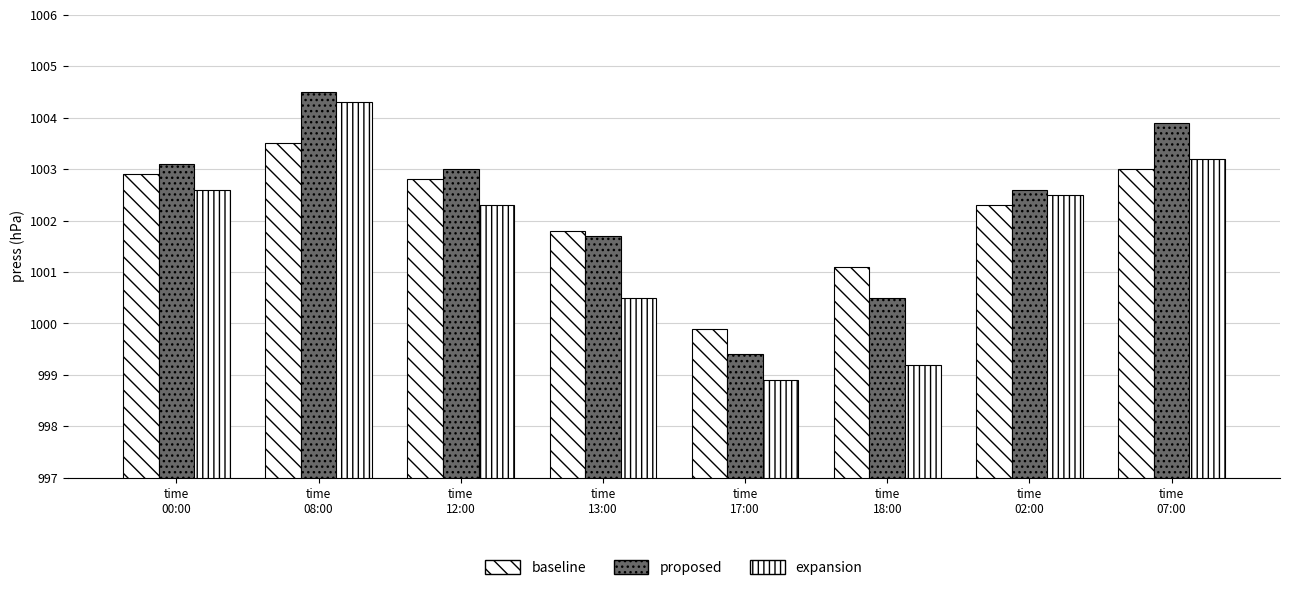

Reading left to right, what are all the values shown in this chart?

baseline: 1002.9	1003.5	1002.8	1001.8	999.9	1001.1	1002.3	1003.0
proposed: 1003.1	1004.5	1003.0	1001.7	999.4	1000.5	1002.6	1003.9
expansion: 1002.6	1004.3	1002.3	1000.5	998.9	999.2	1002.5	1003.2